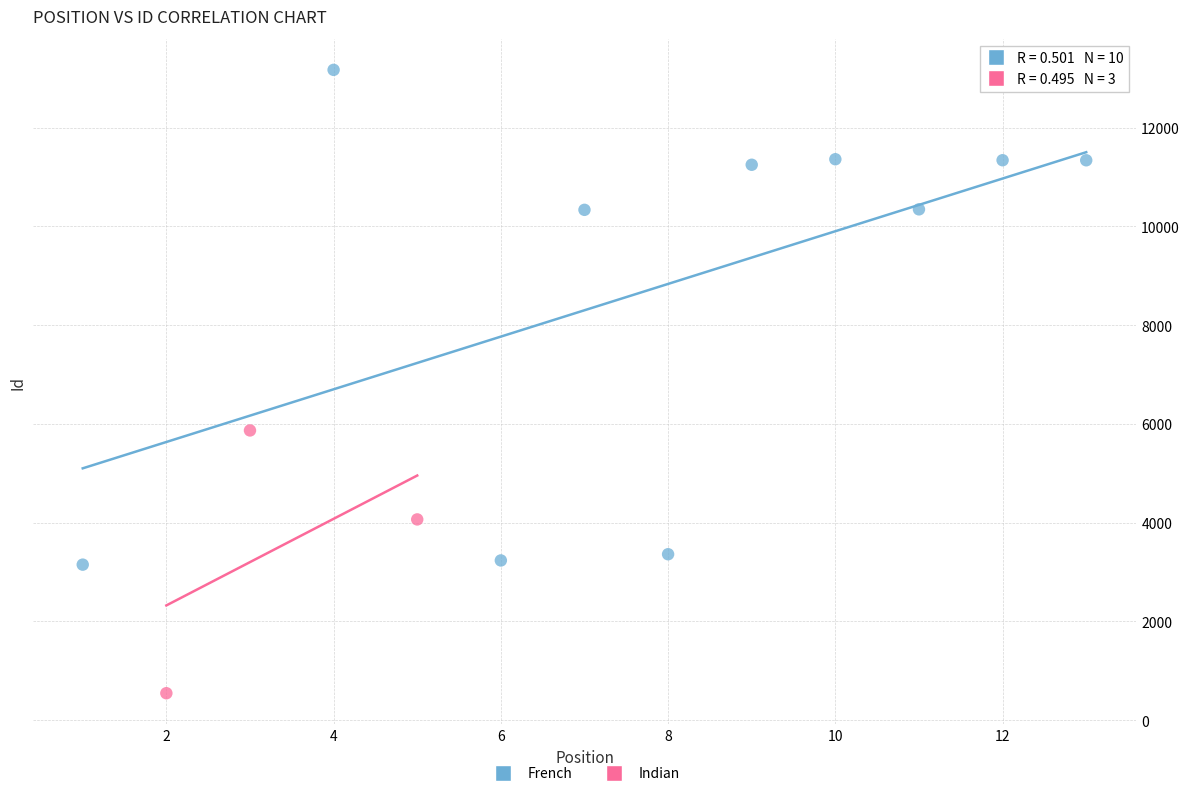

Which series reaches the minimum Y coordinate?

Indian